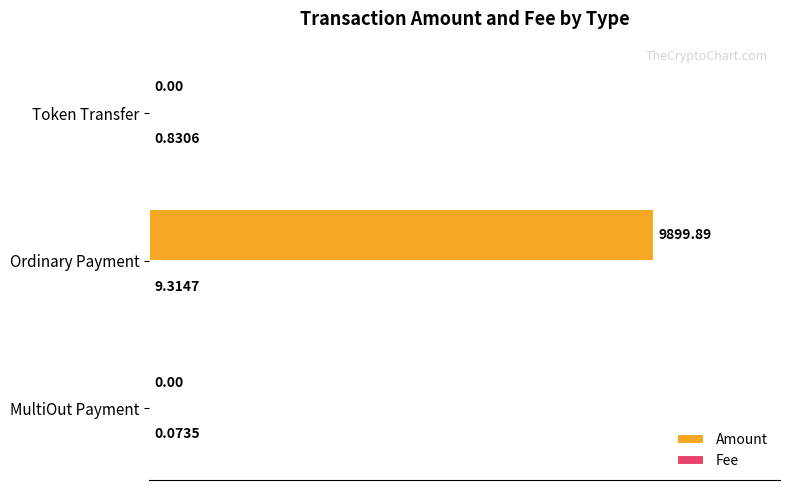

Which label corresponds to the largest value in the chart?

Ordinary Payment